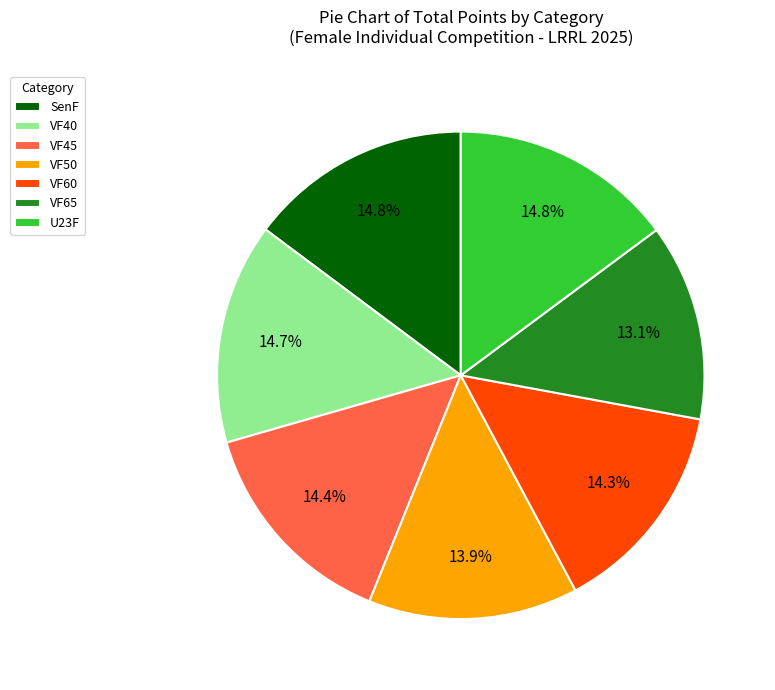

Is it true that VF60 is 4% of the pie?

False